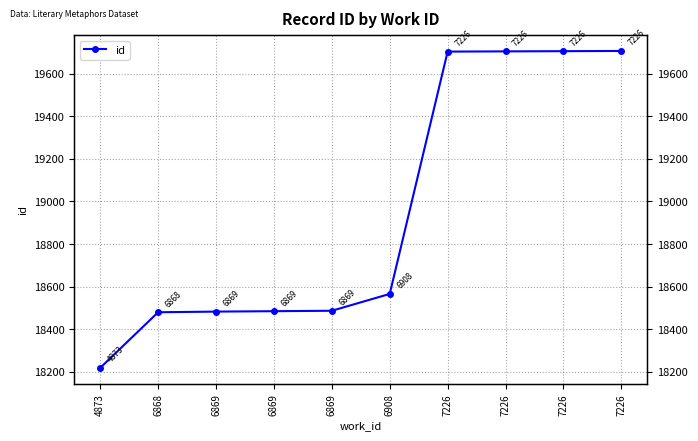

Count the number of categories in the chart.

10